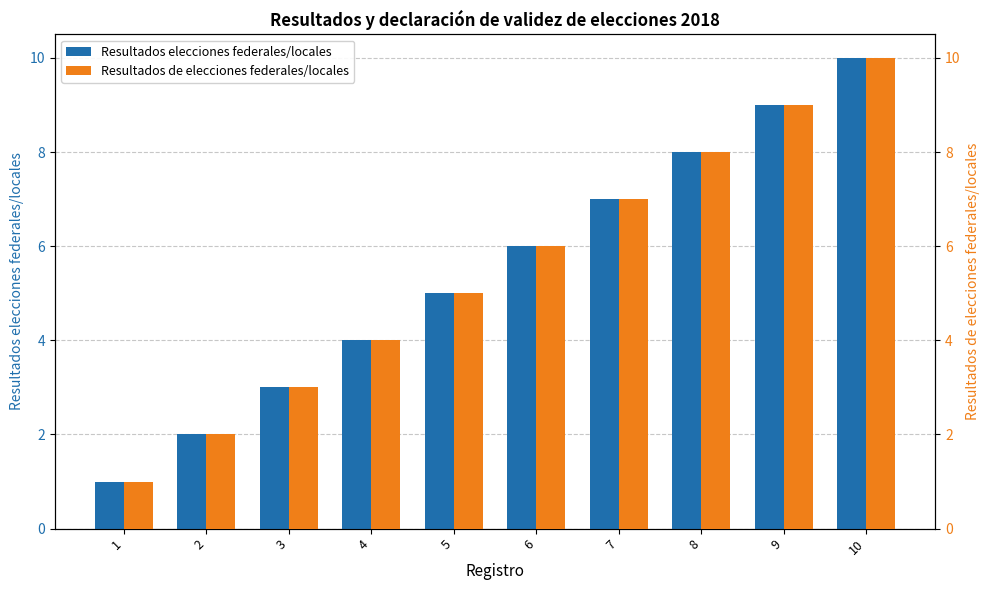

What is the sum of the Resultados de elecciones federales/locales values at 5 and 1?

6